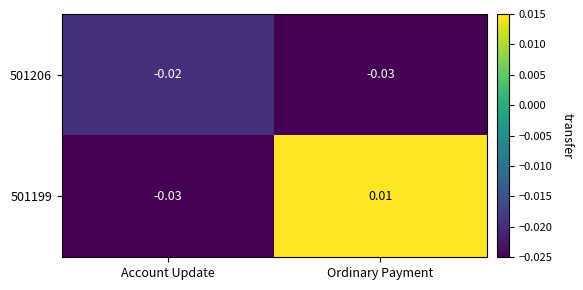

List the series in order of their peak value, lowest first.

501206, 501199